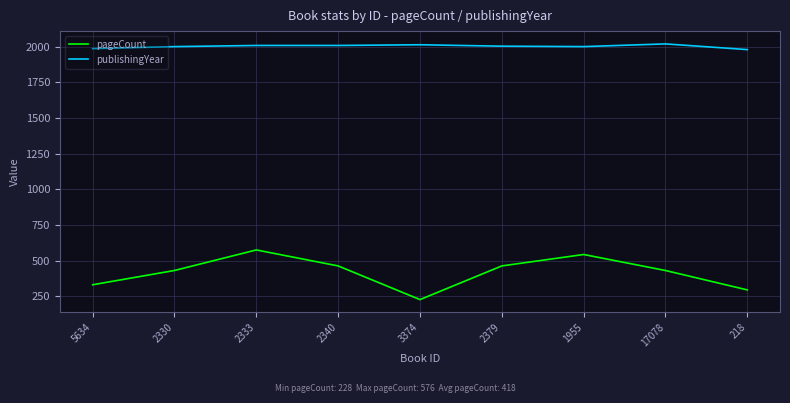

Which label corresponds to the smallest value in the chart?

3374